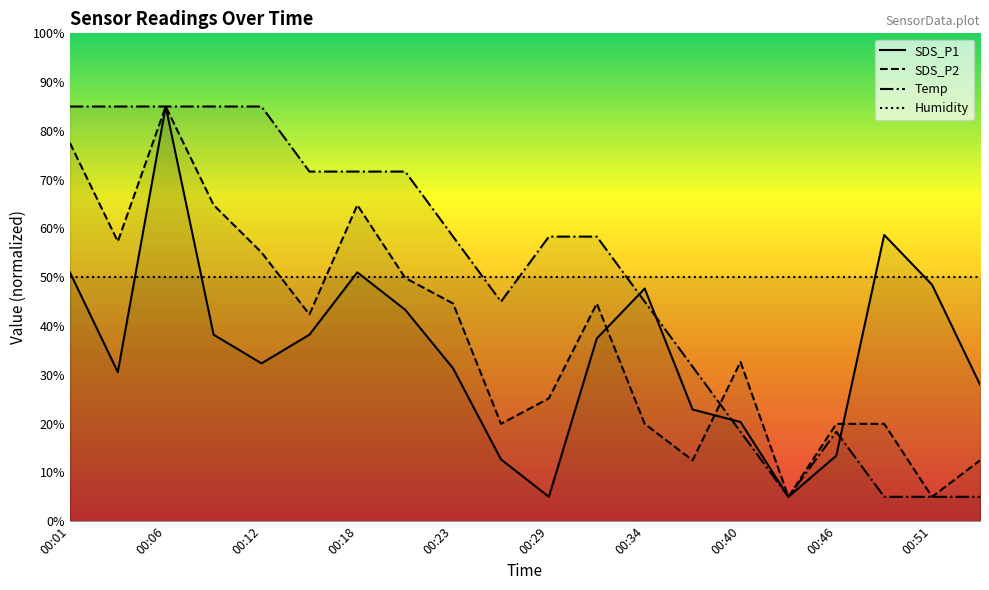

At which category is the sum across all series the highest?

00:06